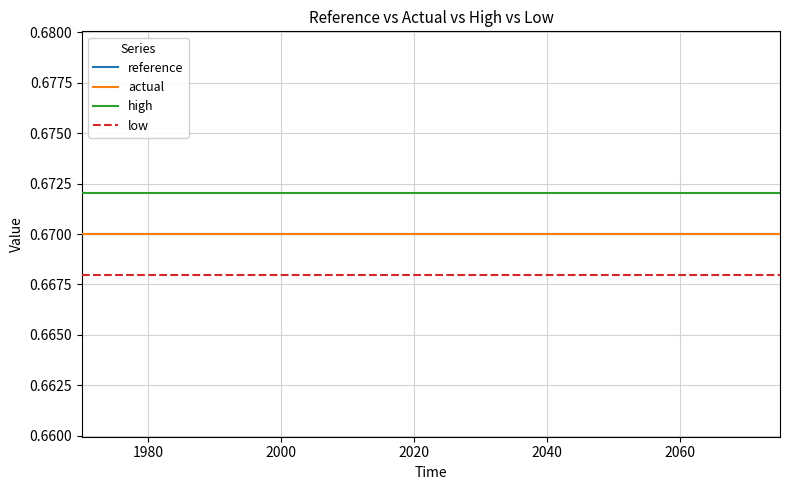

True or false: reference and low cross at least once.

False